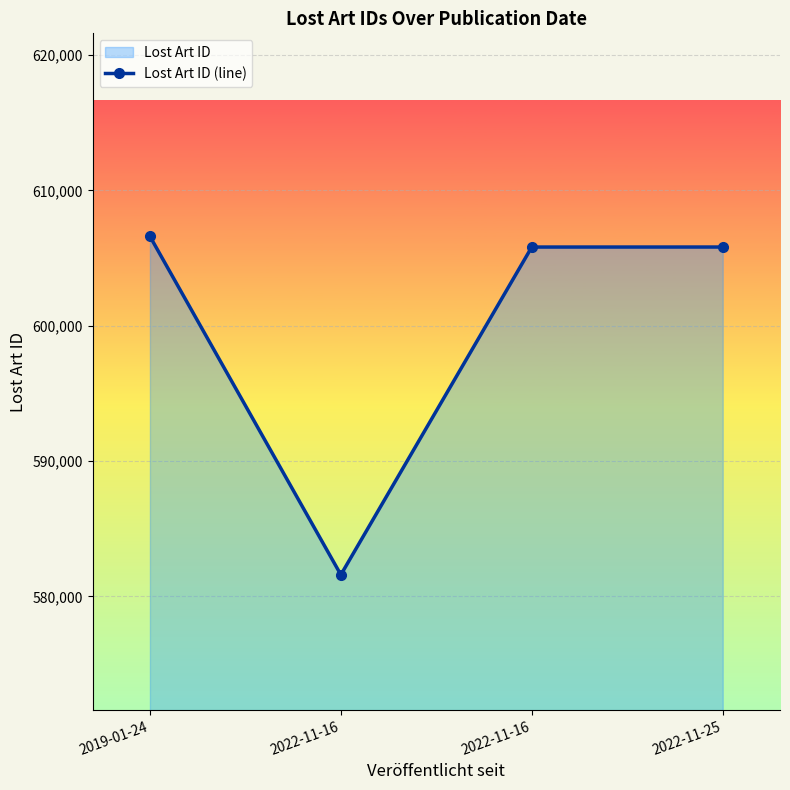

Reading left to right, transcribe all the data shown in this chart.

606609	581602	605818	605819